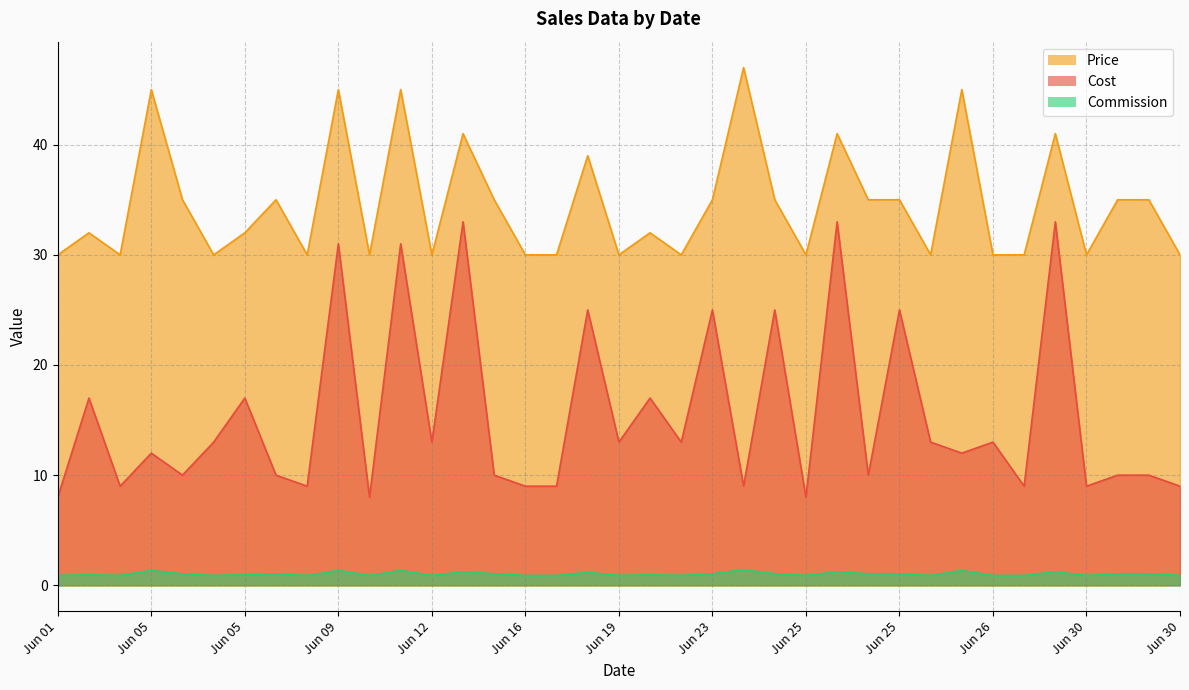

True or false: Cost and Commission intersect in this chart.

False